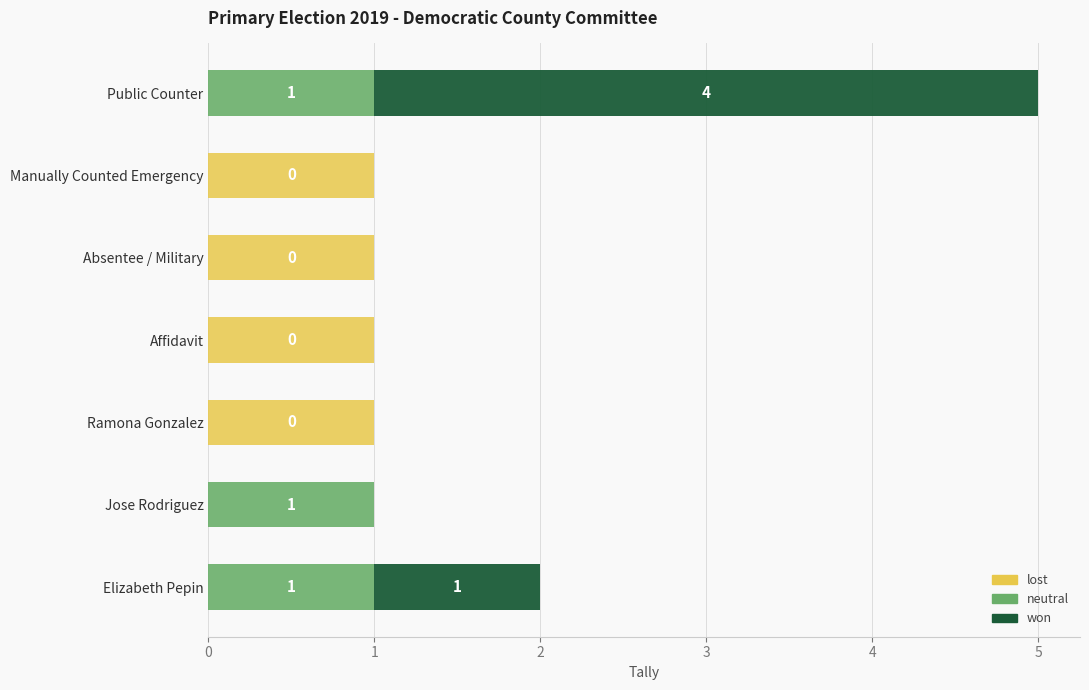

True or false: lost has a value of 0 at Elizabeth Pepin.

True